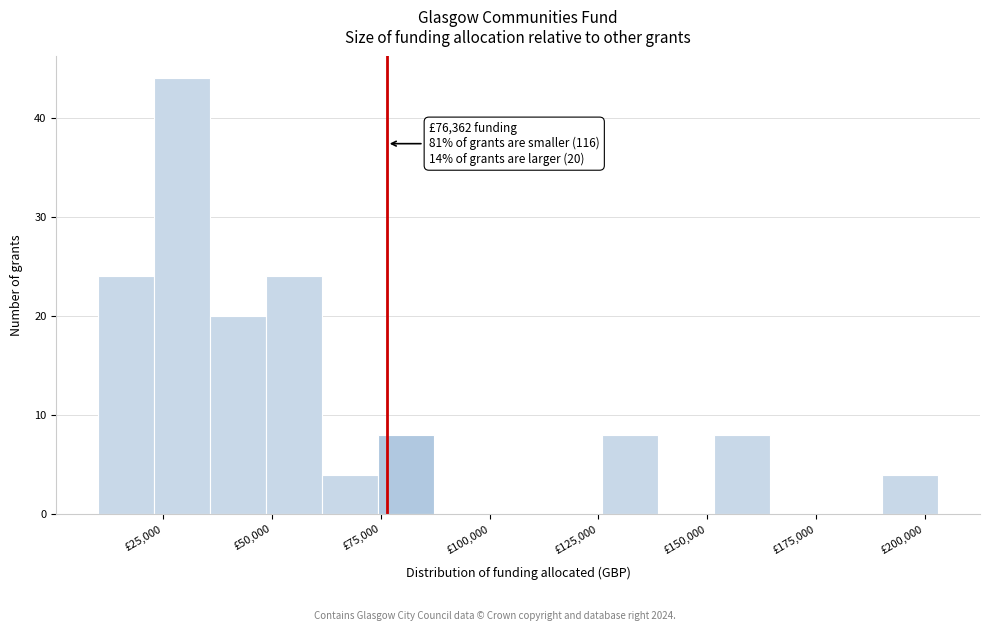

Around what value on the x-axis is the tallest bar? Give the approximate position of its centre, as read against the axis.

30000